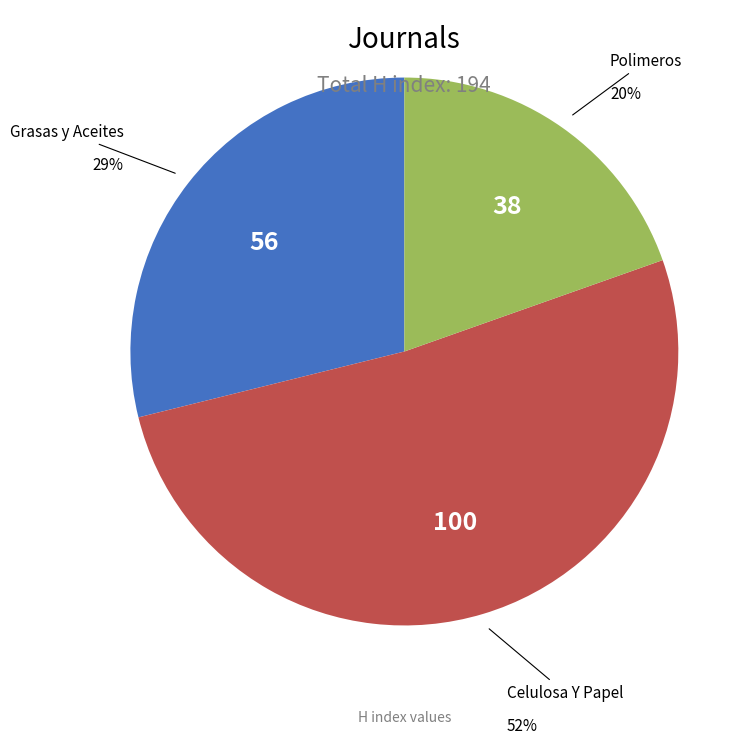

Does any single category account for the majority?

Yes